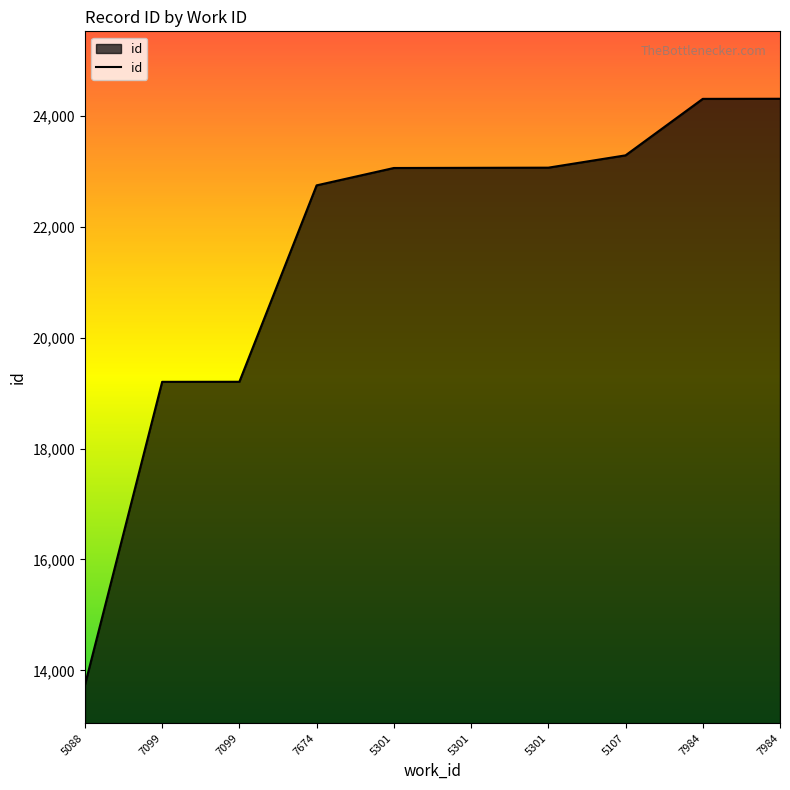

The value at 5088 is 13737. True or false?

True